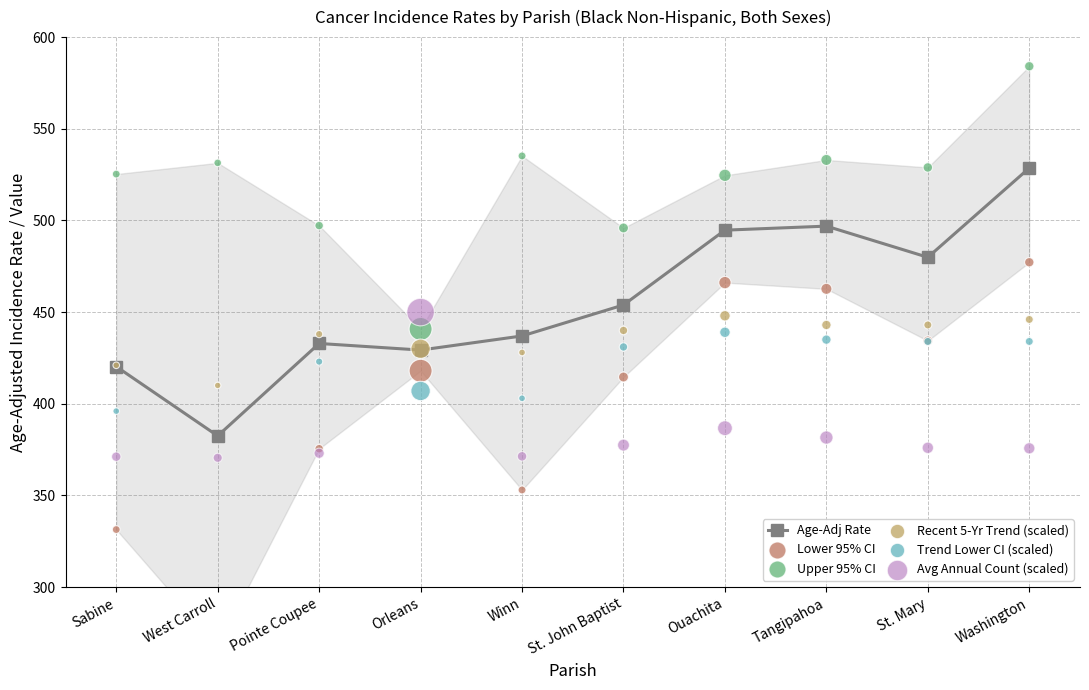

Is the value of Lower 95% CI at Tangipahoa greater than the value of Avg Annual Count (scaled) at Sabine?

Yes